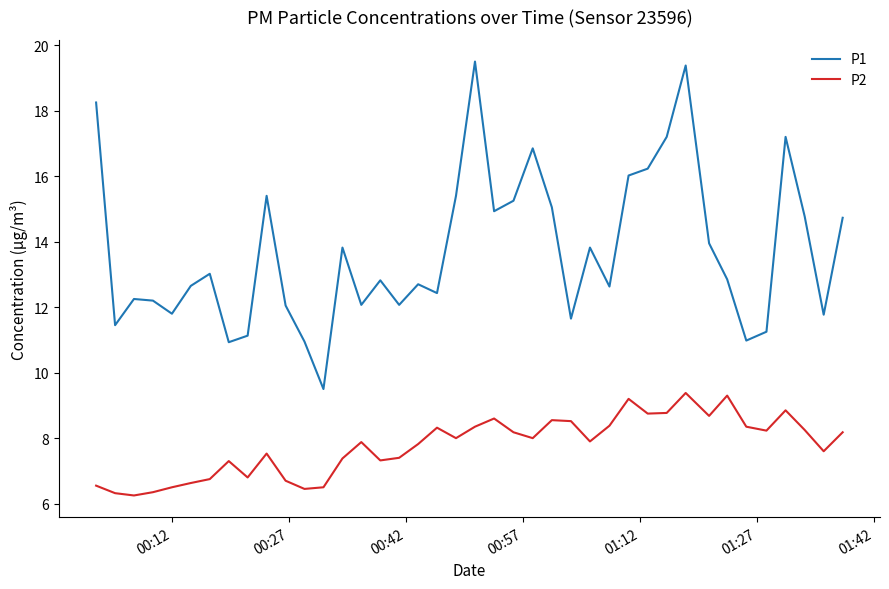

Rank the series by their maximum value, from highest to lowest.

P1, P2